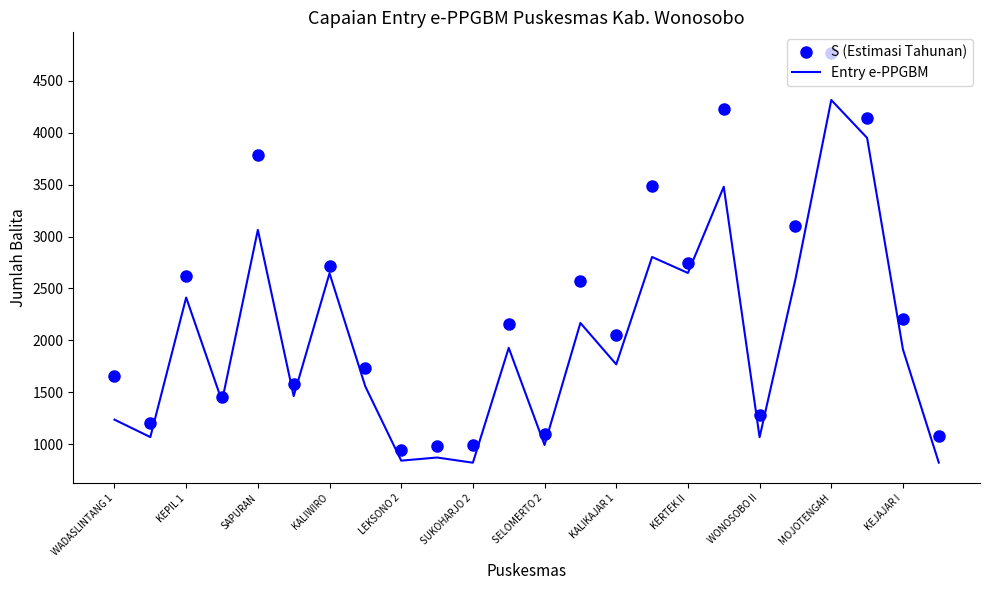

What is the smallest value displayed?

820